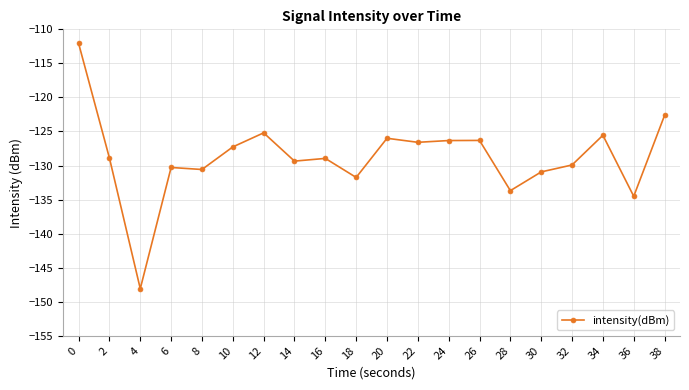

What is the value of the 19th point from the left?

-134.5